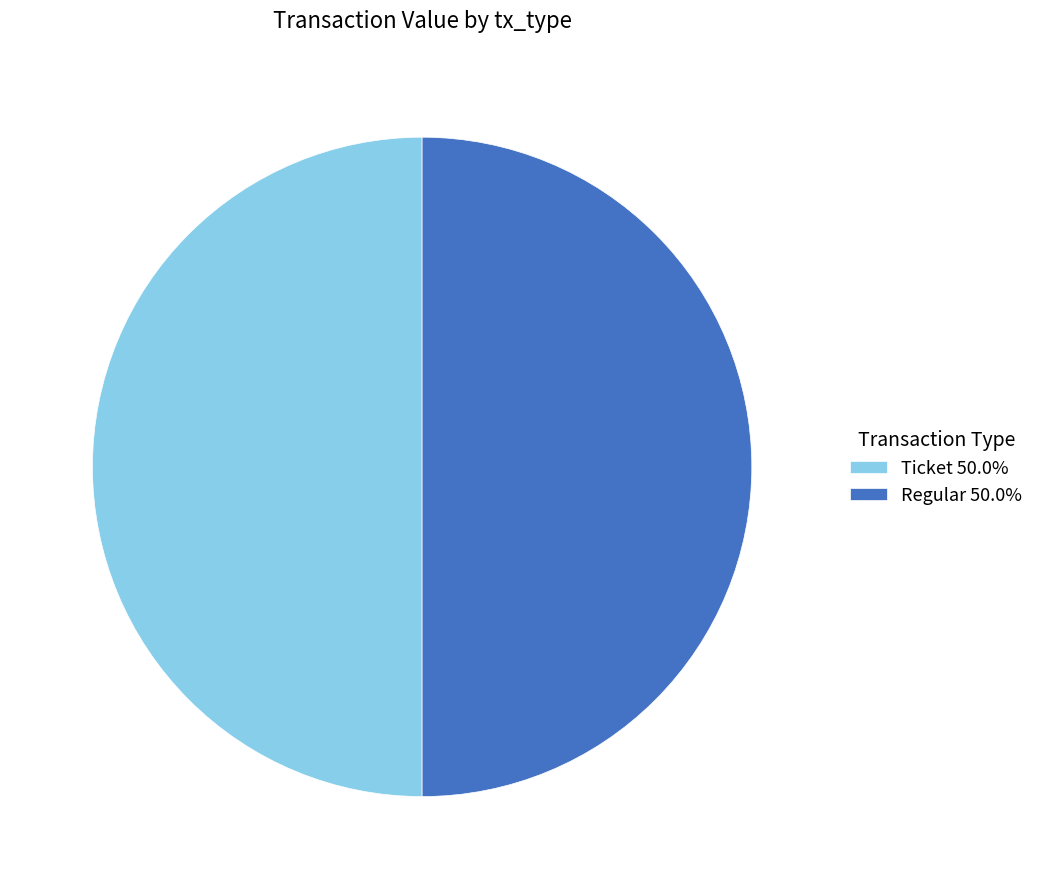

Approximately how many times larger is the value at Regular 50.0% compared to Ticket 50.0%?

1.0